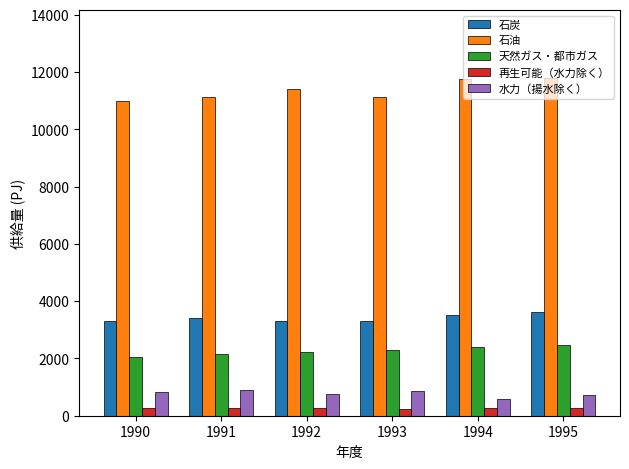

List the series in order of their peak value, highest first.

石油, 石炭, 天然ガス・都市ガス, 水力（揚水除く）, 再生可能（水力除く）